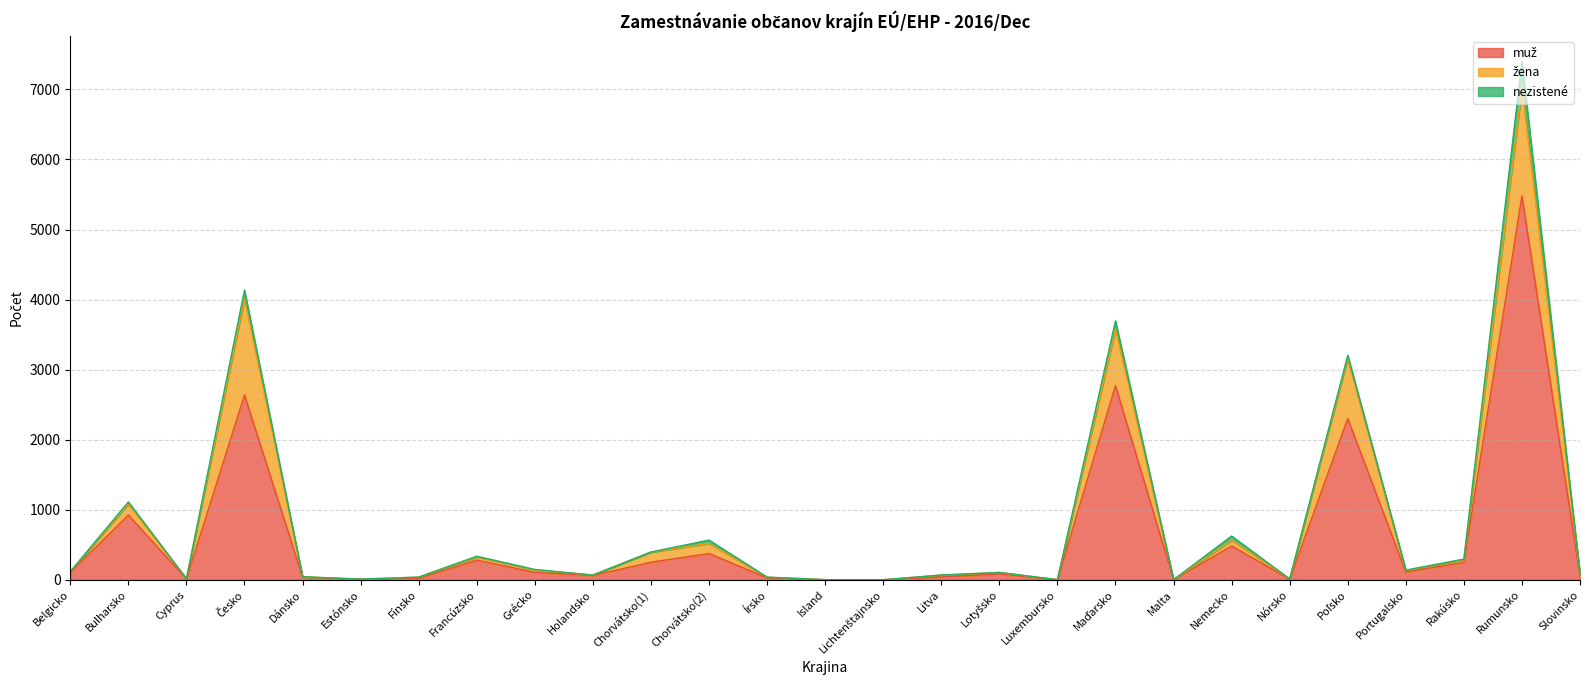

Which series has the largest total across all categories?

muž